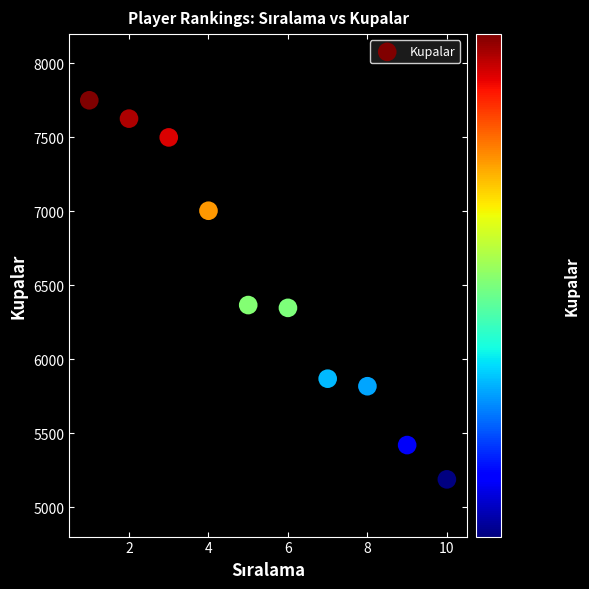

What is the average Y value?

6489